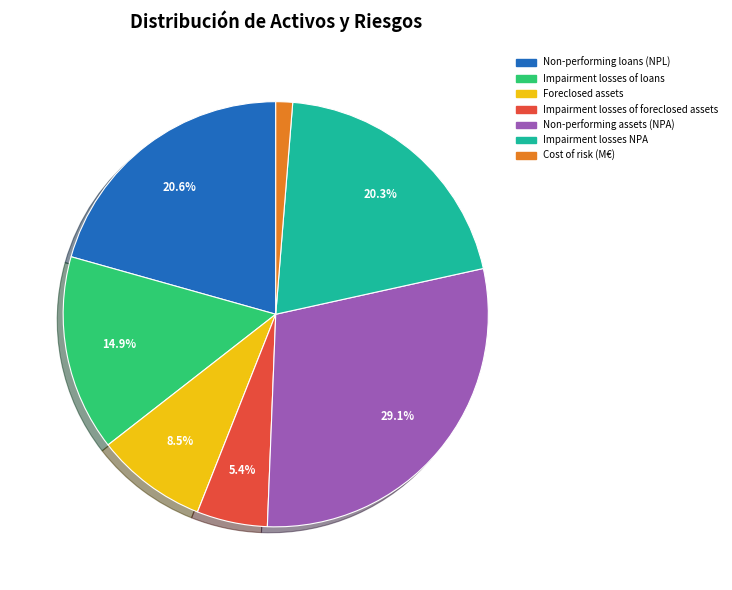

To the nearest percent, what is the difference between the Impairment losses NPA and Non-performing assets (NPA) slice percentages?

9%